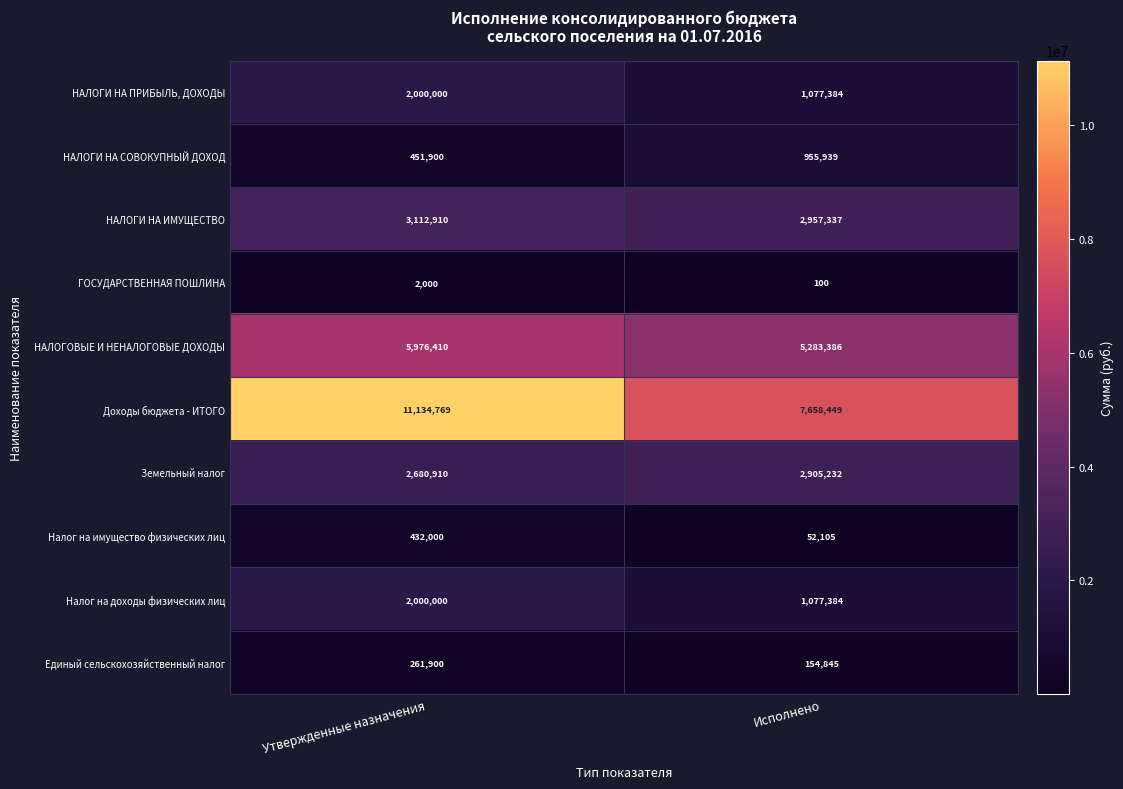

How many categories are shown in the chart?

2